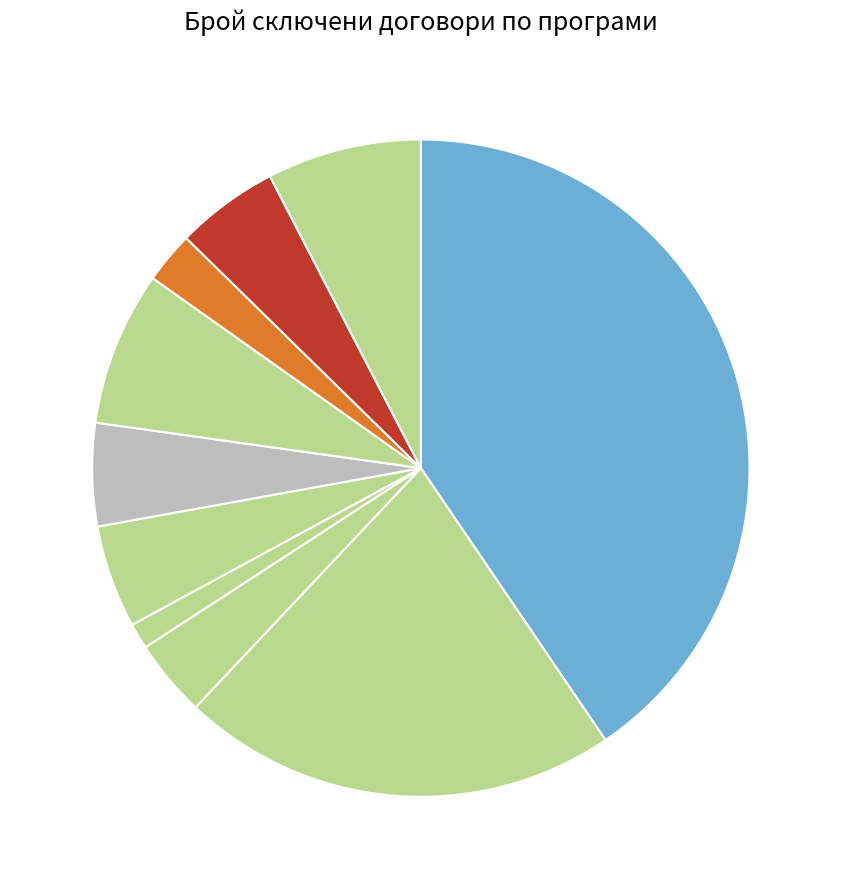

How many slices are in this pie chart?

10